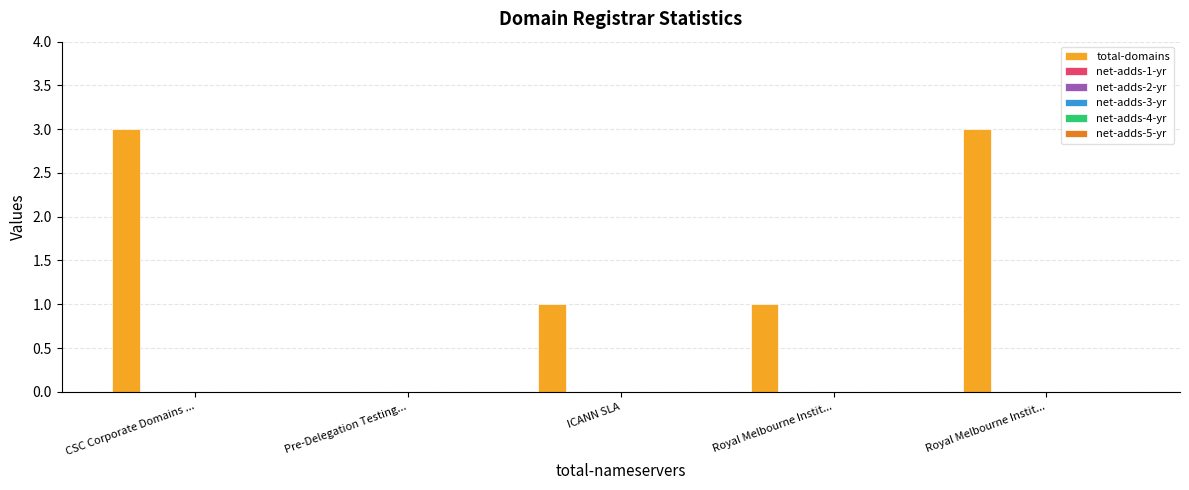

What is the maximum value shown in the chart?

3